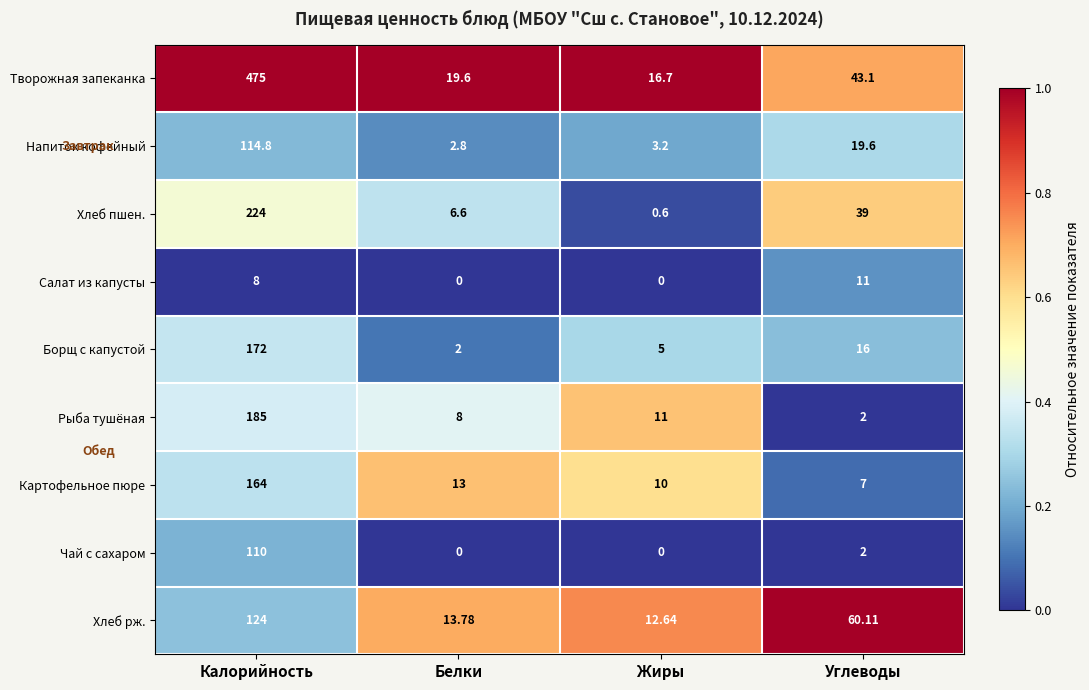

Is the value of Хлеб пшен. at Жиры greater than the value of Картофельное пюре at Углеводы?

No